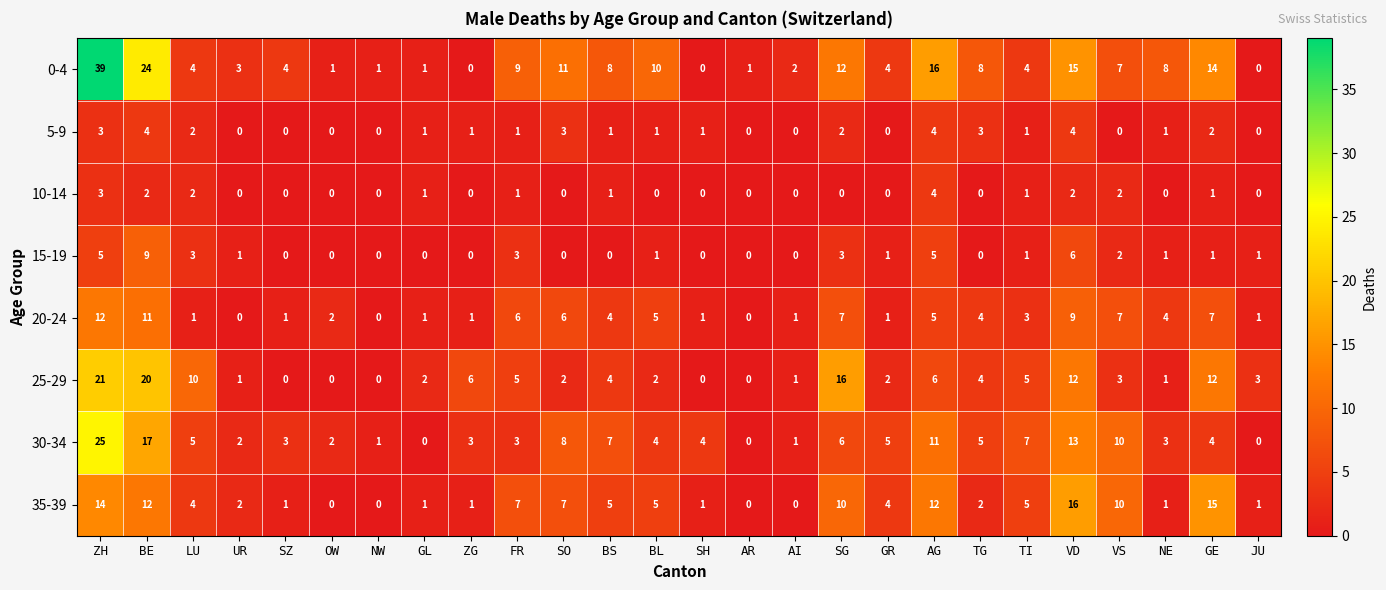

What is the spread (max minus min) of values at SG?

16